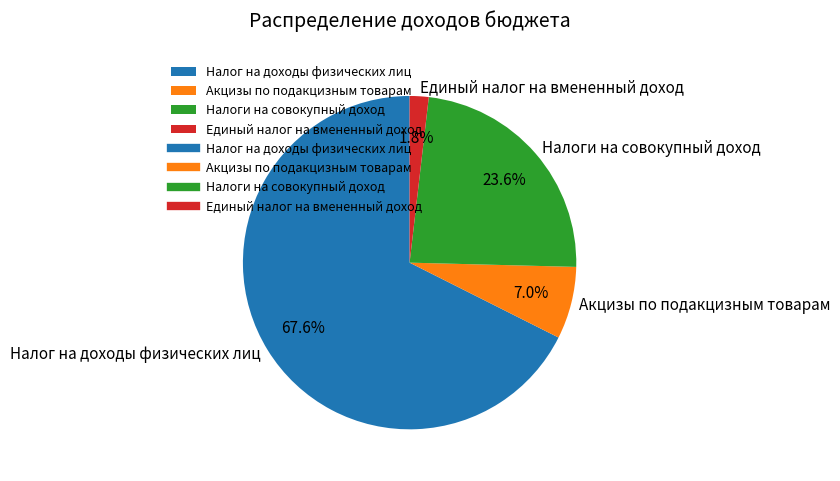

Is it true that Налоги на совокупный доход is 24% of the pie?

True